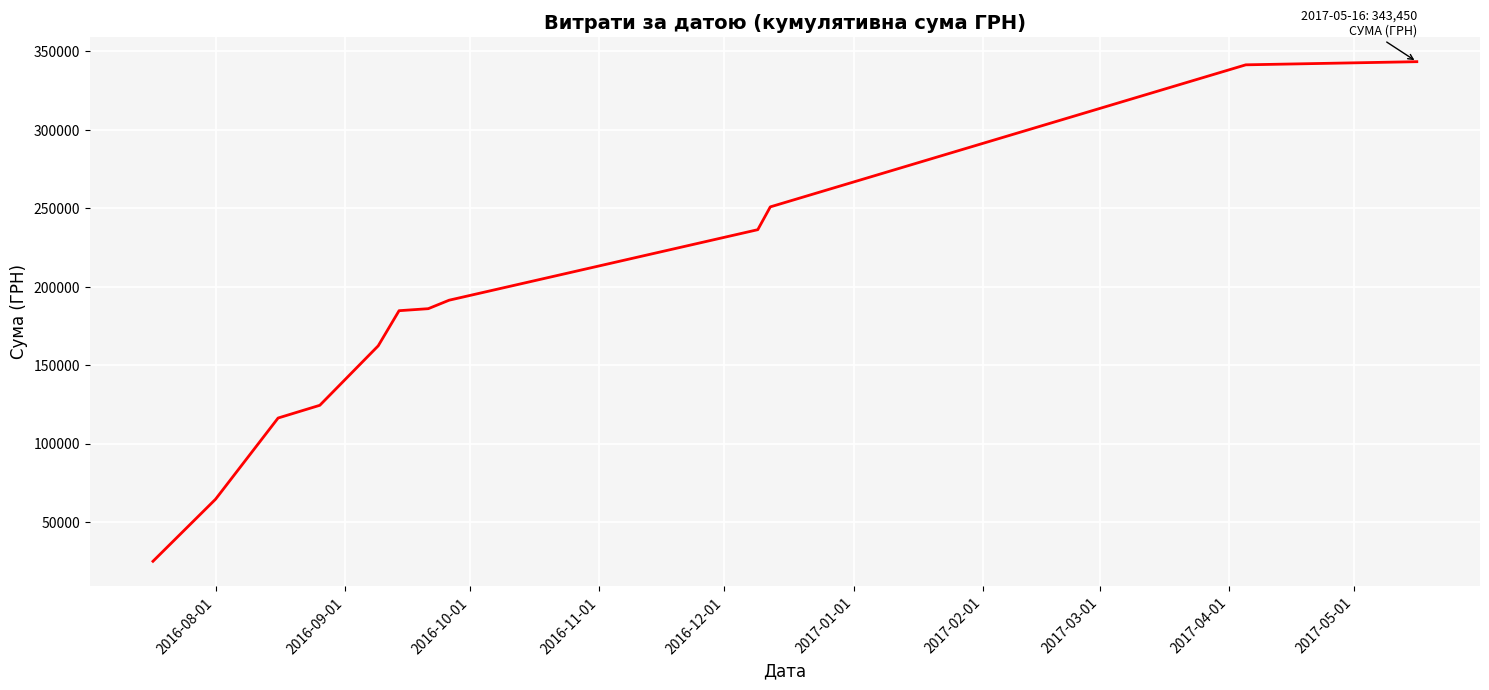

What is the maximum value shown in the chart?

343450.1